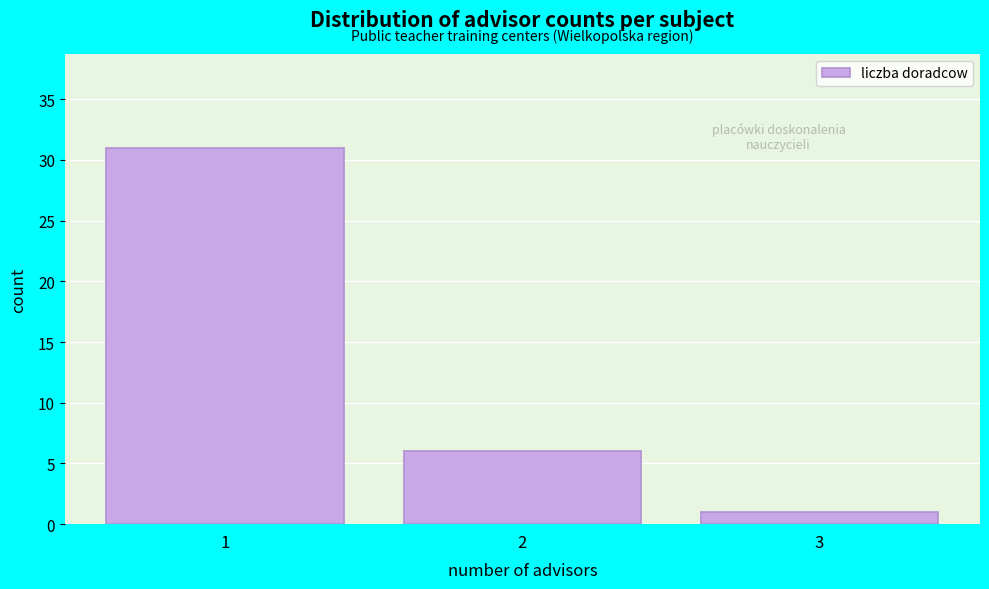

Reading left to right, what are all the values shown in this chart?

1=31	2=6	3=1